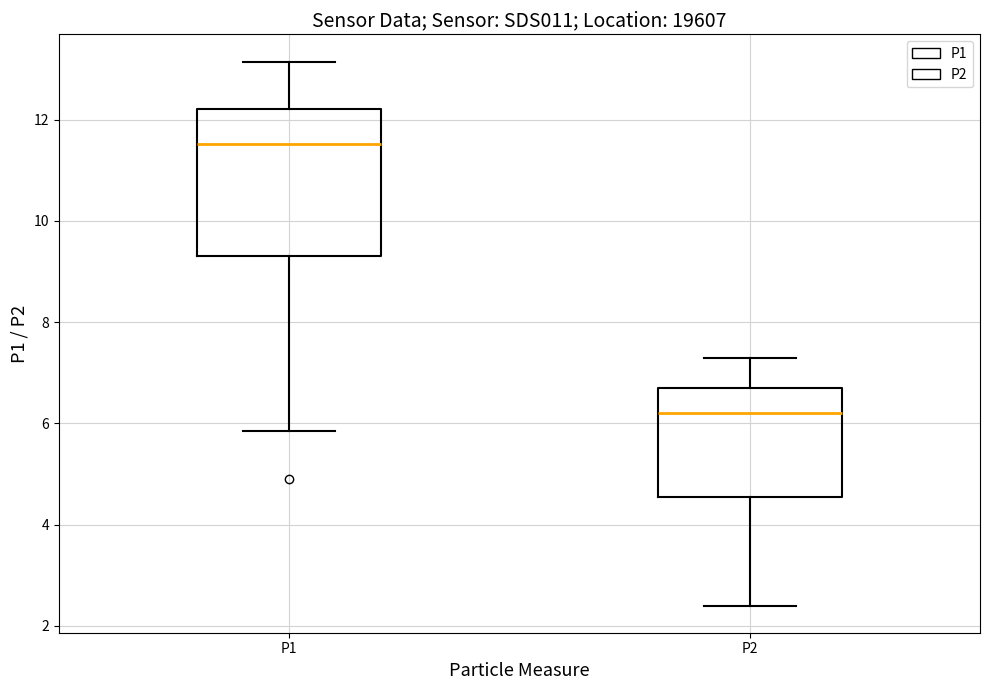

Reading left to right, transcribe this box plot: for each box, give where its median line is, the range the box spans, and where its two whiskers end, as read against the y-axis. The values are not printed on the chart, so give them approximately, as read against the axis.

P1: median 11.6, box 9.4 to 12.2, whiskers 5.8 to 13.2
P2: median 6.2, box 4.6 to 6.8, whiskers 2.4 to 7.4